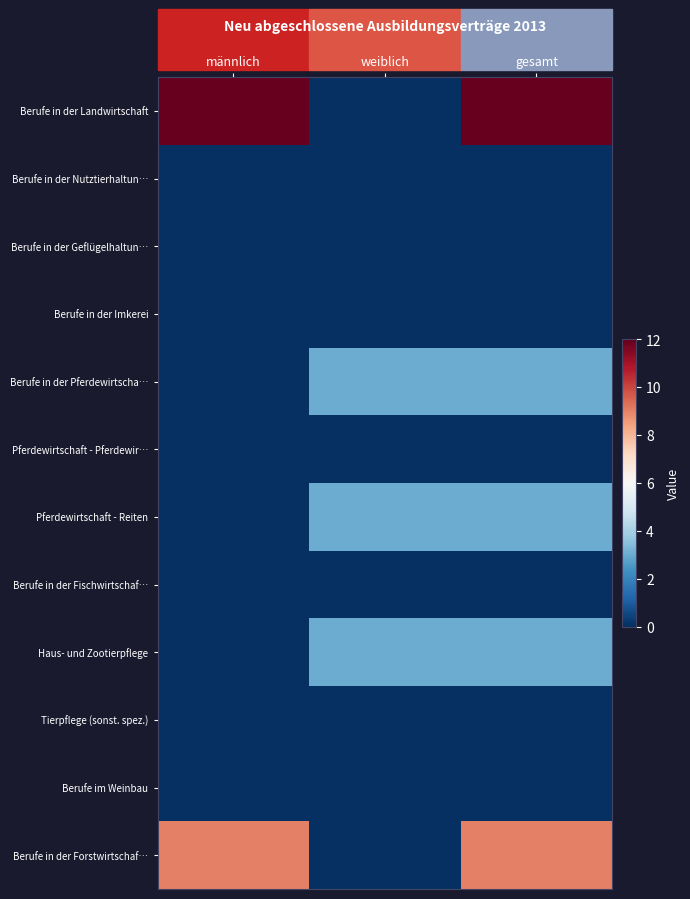

Reading right to left, extract all data points from this chart.

Berufe in der Landwirtschaft: gesamt=12	weiblich=0	männlich=12
Berufe in der Nutztierhaltun…: gesamt=0	weiblich=0	männlich=0
Berufe in der Geflügelhaltun…: gesamt=0	weiblich=0	männlich=0
Berufe in der Imkerei: gesamt=0	weiblich=0	männlich=0
Berufe in der Pferdewirtscha…: gesamt=3	weiblich=3	männlich=0
Pferdewirtschaft - Pferdewir…: gesamt=0	weiblich=0	männlich=0
Pferdewirtschaft - Reiten: gesamt=3	weiblich=3	männlich=0
Berufe in der Fischwirtschaf…: gesamt=0	weiblich=0	männlich=0
Haus- und Zootierpflege: gesamt=3	weiblich=3	männlich=0
Tierpflege (sonst. spez.): gesamt=0	weiblich=0	männlich=0
Berufe im Weinbau: gesamt=0	weiblich=0	männlich=0
Berufe in der Forstwirtschaf…: gesamt=9	weiblich=0	männlich=9